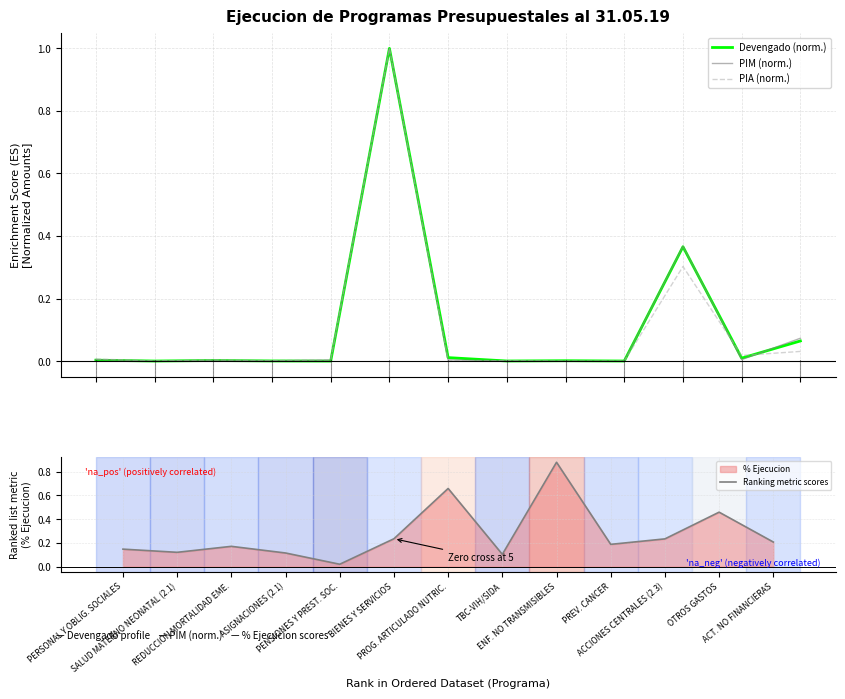

At which label does PIA (norm.) reach its peak?

BIENES Y SERVICIOS